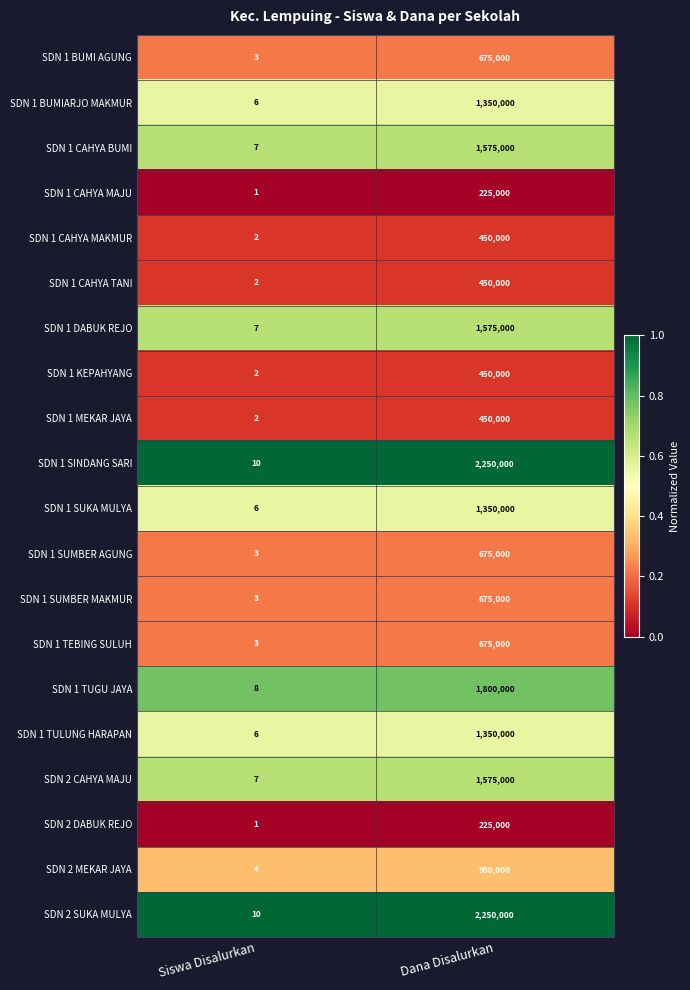

At which category is the sum across all series the highest?

Dana Disalurkan